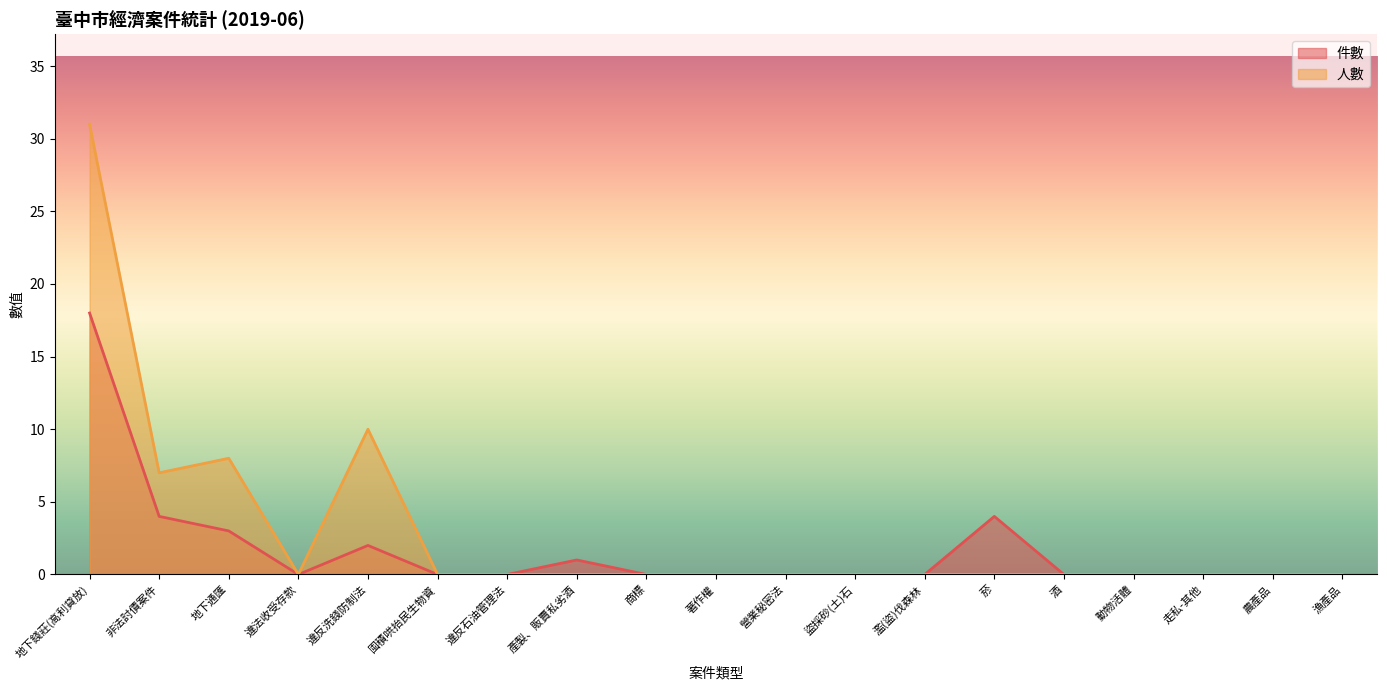

True or false: 人數 and 件數 intersect in this chart.

False